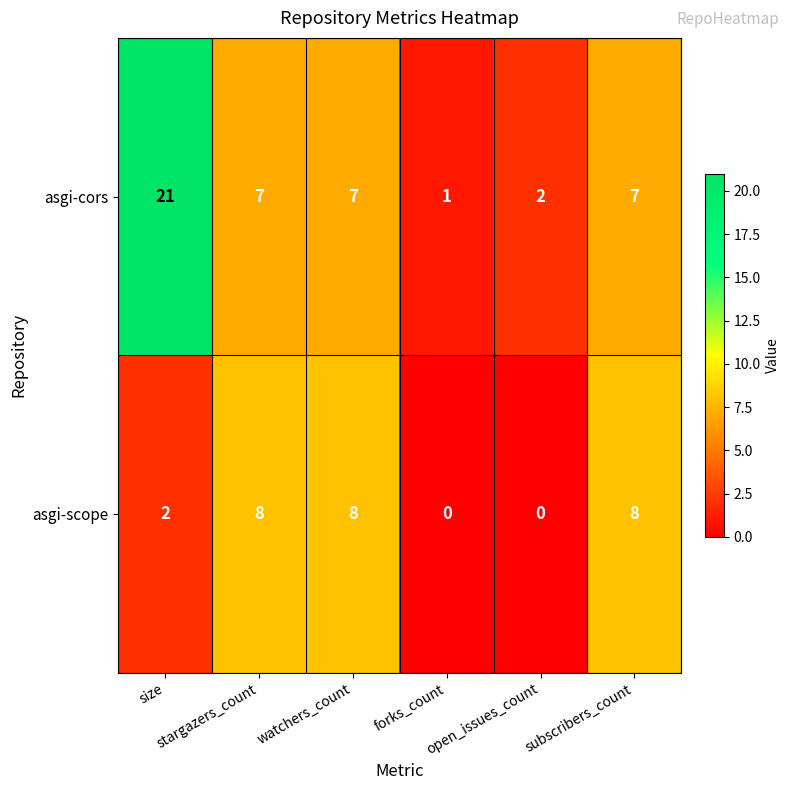

How many asgi-scope values are between 0 and 8?

6